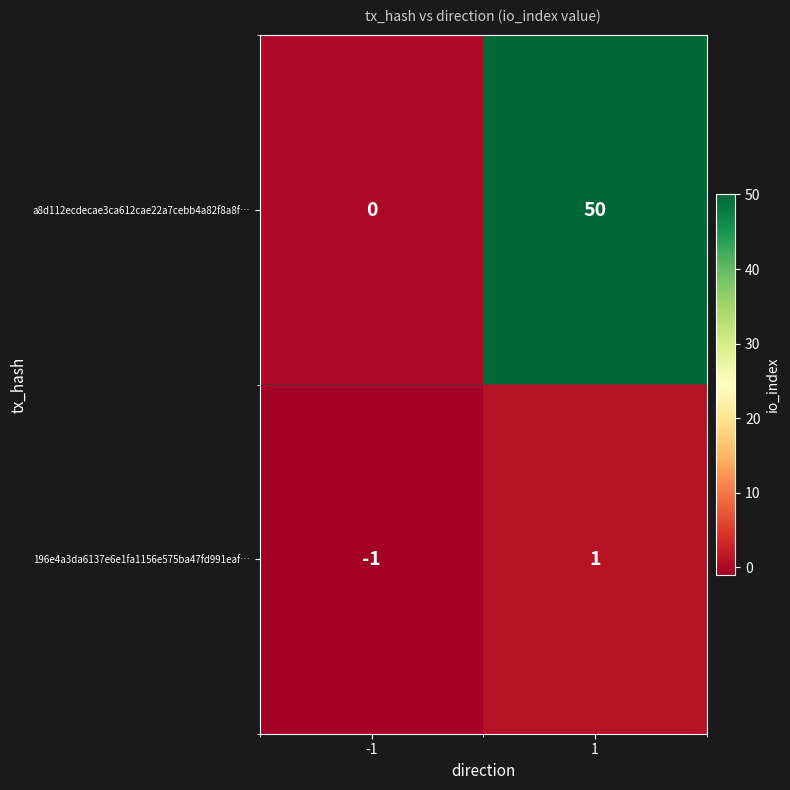

What is the sum of all a8d112ecdecae3ca612cae22a7cebb4a82f8a8f… values?

50